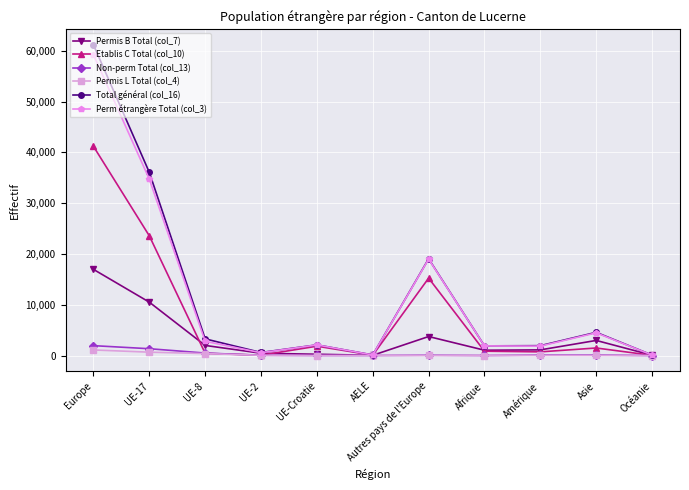

At which label does Permis B Total (col_7) first exceed 1109?

Europe